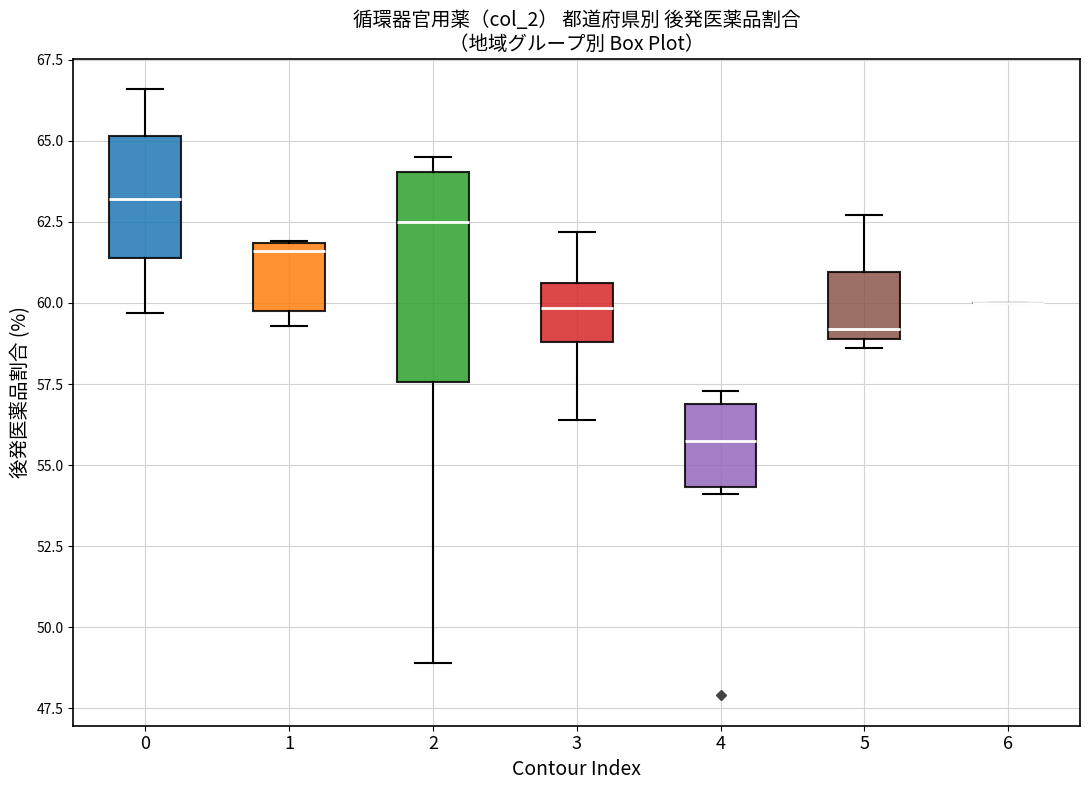

Reading left to right, transcribe this box plot: for each box, give where its median line is, the range the box spans, and where its two whiskers end, as read against the y-axis. The values are not printed on the chart, so give them approximately, as read against the axis.

0: median 63.0, box 61.5 to 65.0, whiskers 59.5 to 66.5
1: median 61.5, box 60.0 to 62.0, whiskers 59.5 to 62.0
2: median 62.5, box 57.5 to 64.0, whiskers 49.0 to 64.5
3: median 60.0, box 59.0 to 60.5, whiskers 56.5 to 62.0
4: median 56.0, box 54.5 to 57.0, whiskers 54.0 to 57.5
5: median 59.0 (just above the box's lower edge), box 59.0 to 61.0, whiskers 58.5 to 62.5
6: box collapsed to a line at 60.0, whiskers 60.0 to 60.0